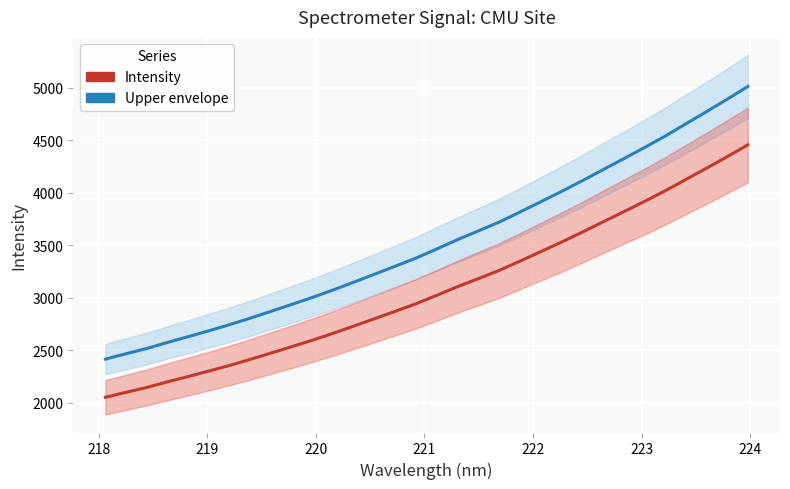

True or false: Upper envelope has more than 1 points higher than both neighbors.

False